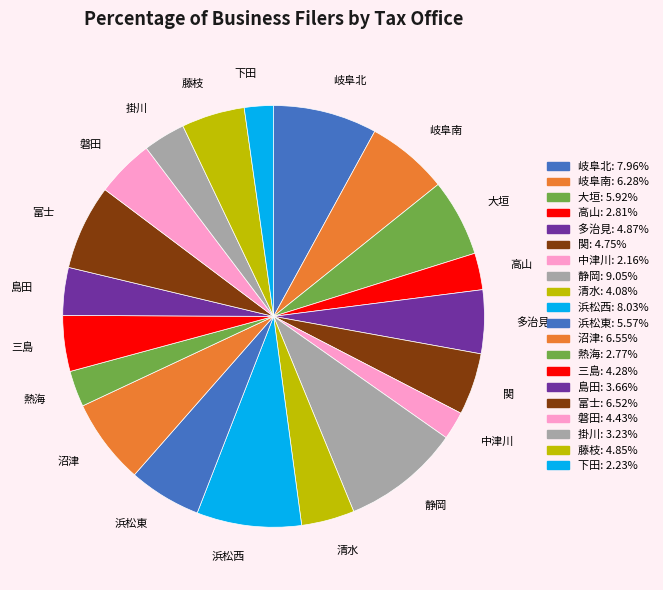

The 下田 slice represents 2% of the pie. True or false?

True